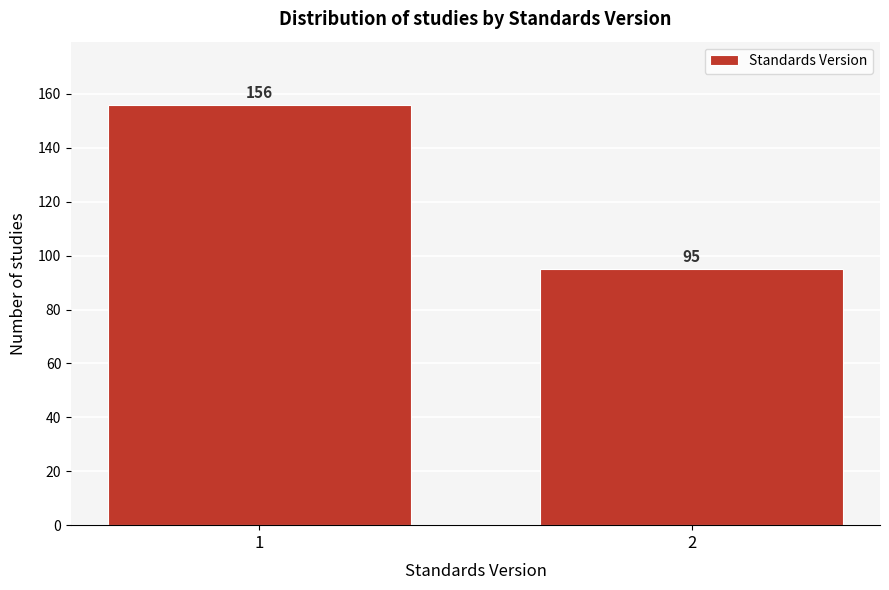

Reading left to right, extract all data points from this chart.

1=156	2=95